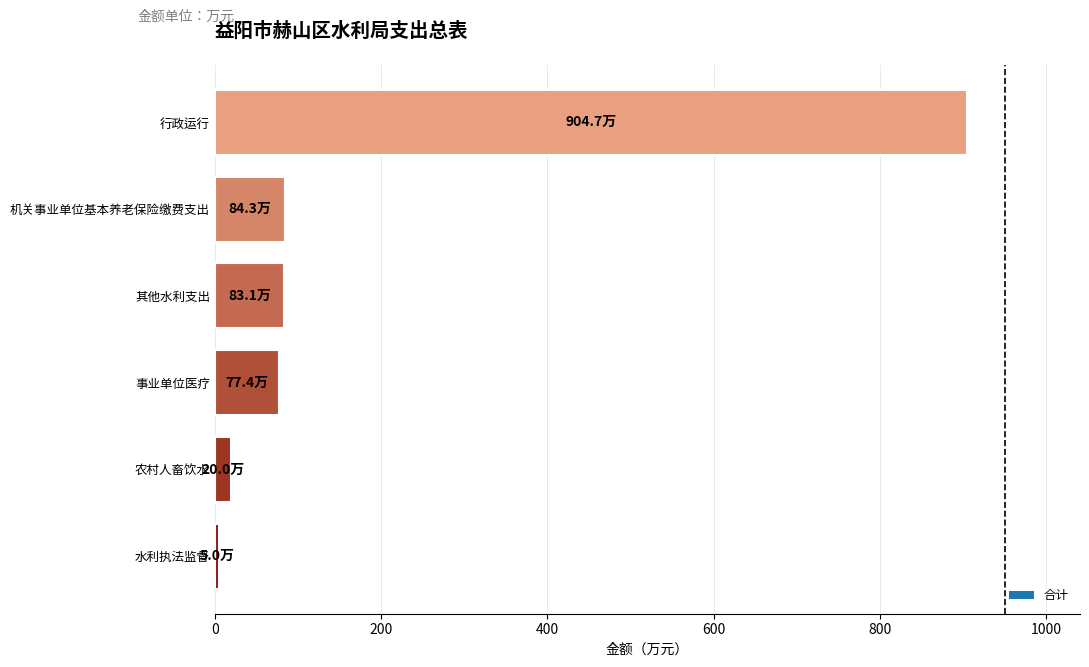

Is it true that the value at 其他水利支出 is 83.1?

True